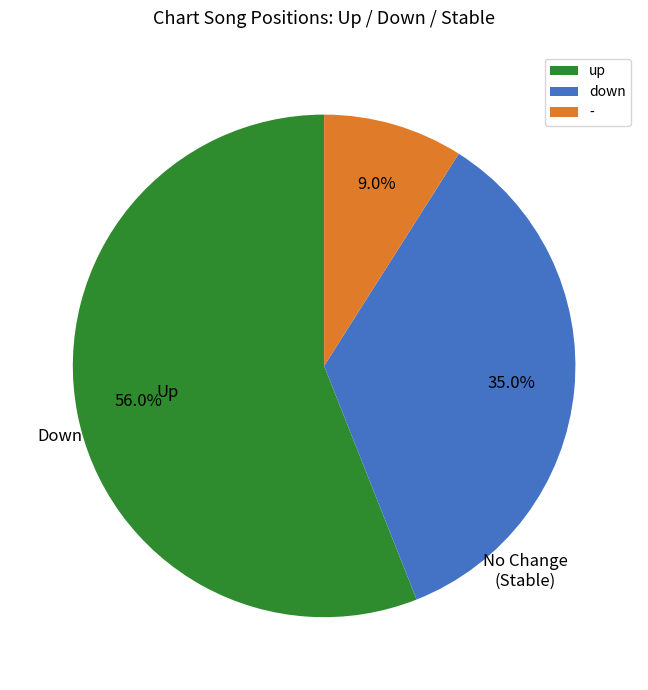

Count the number of slices in the pie.

3